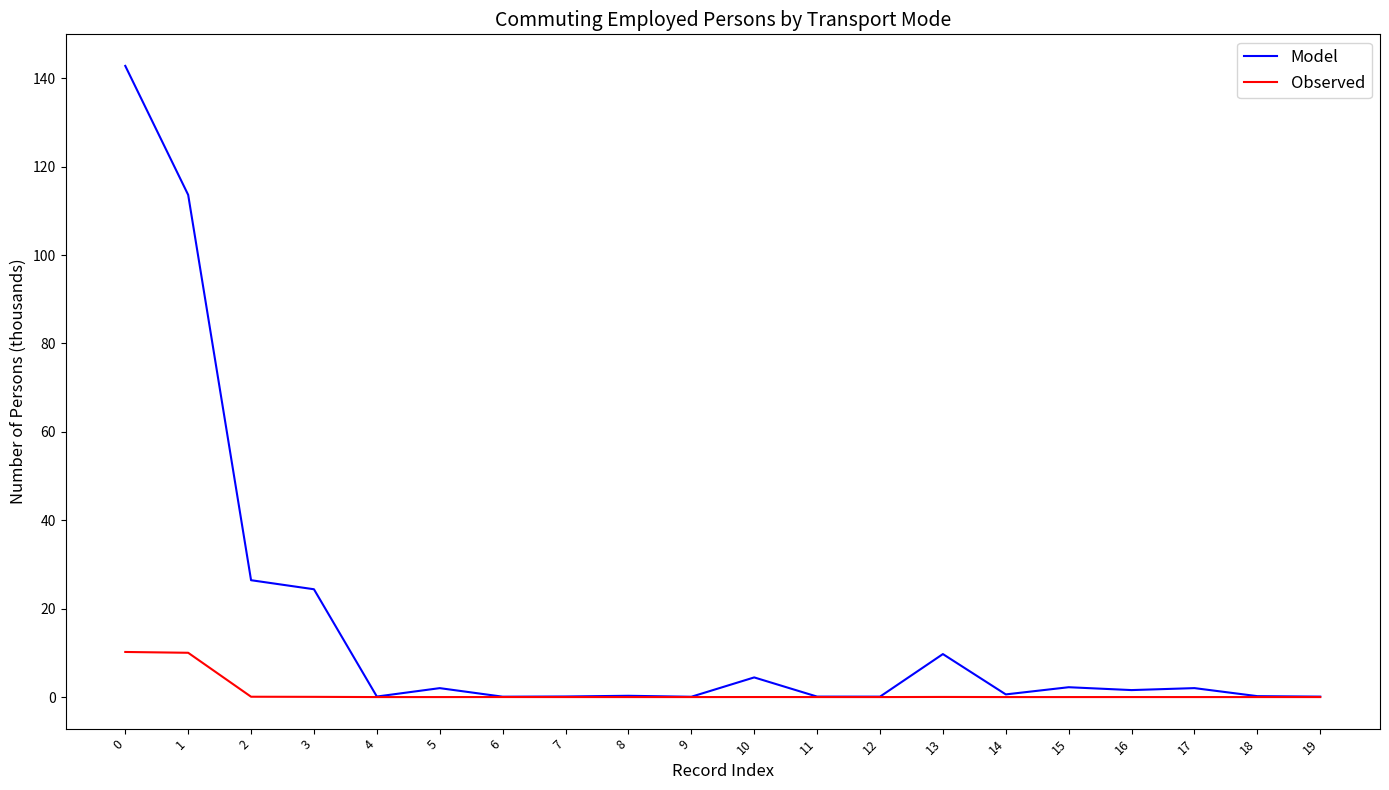

True or false: Observed has a value of 0.0 at 9.

True